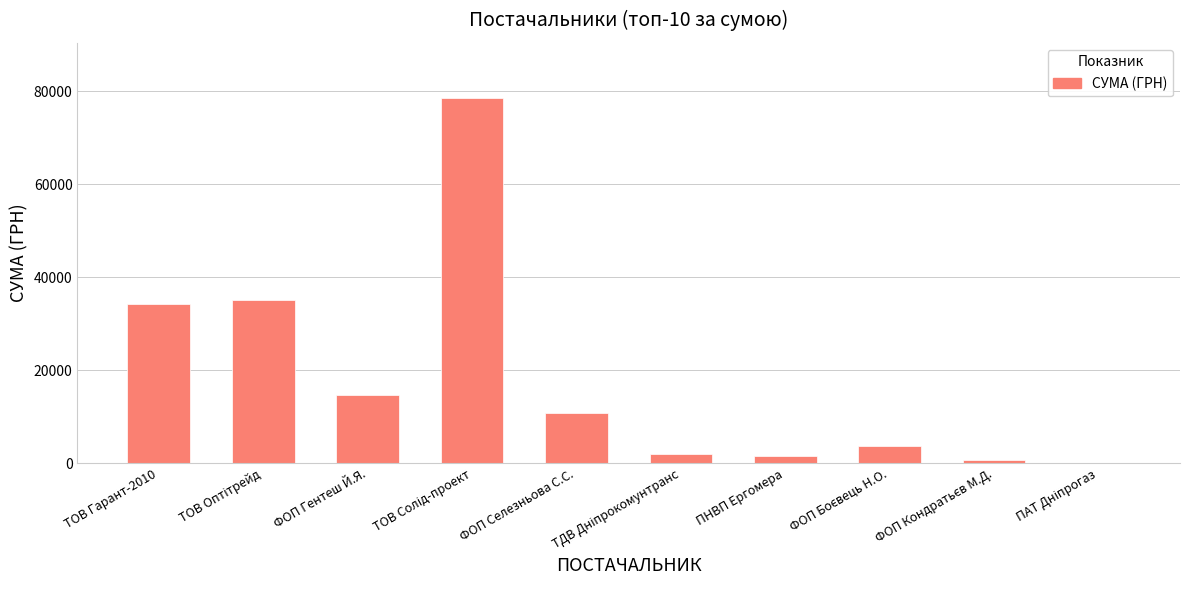

What is the maximum value shown in the chart?

78600.0